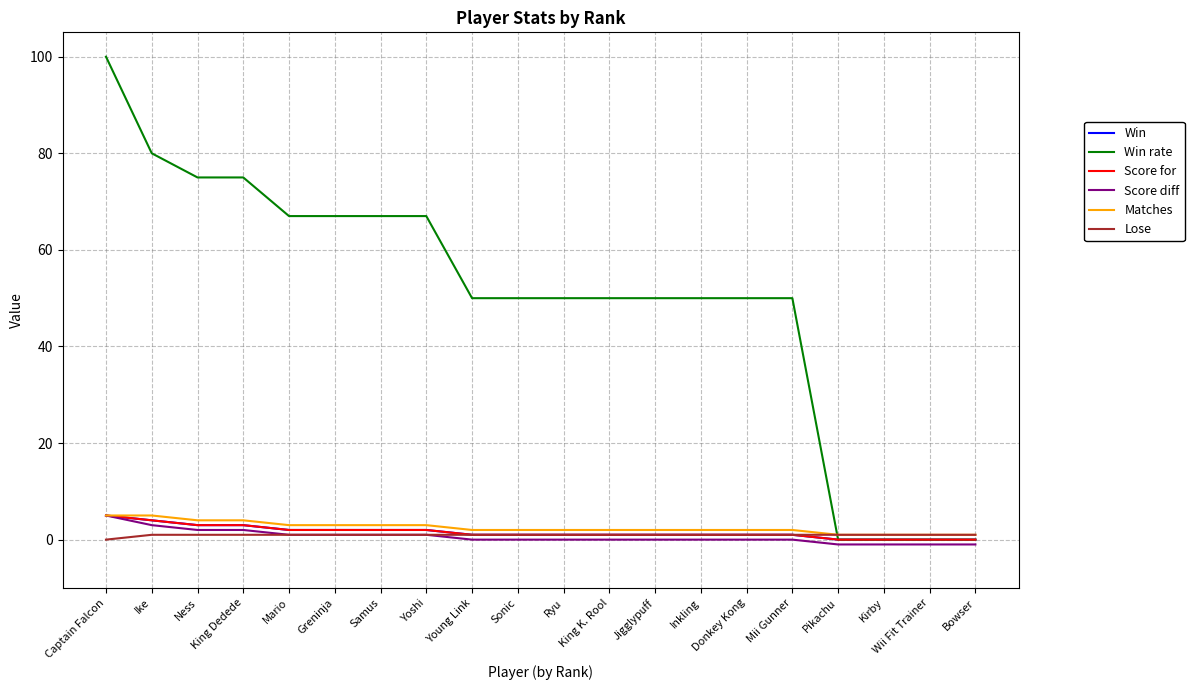

Does the chart have visible grid lines?

Yes